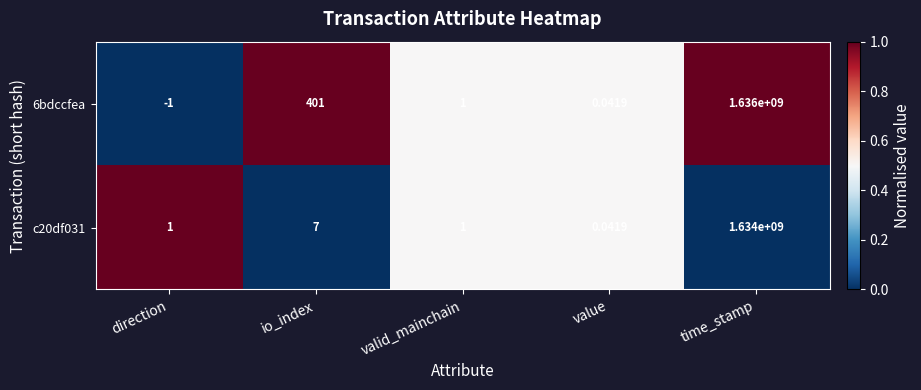

List the labels in order of 6bdccfea value, largest first.

time_stamp, io_index, valid_mainchain, value, direction